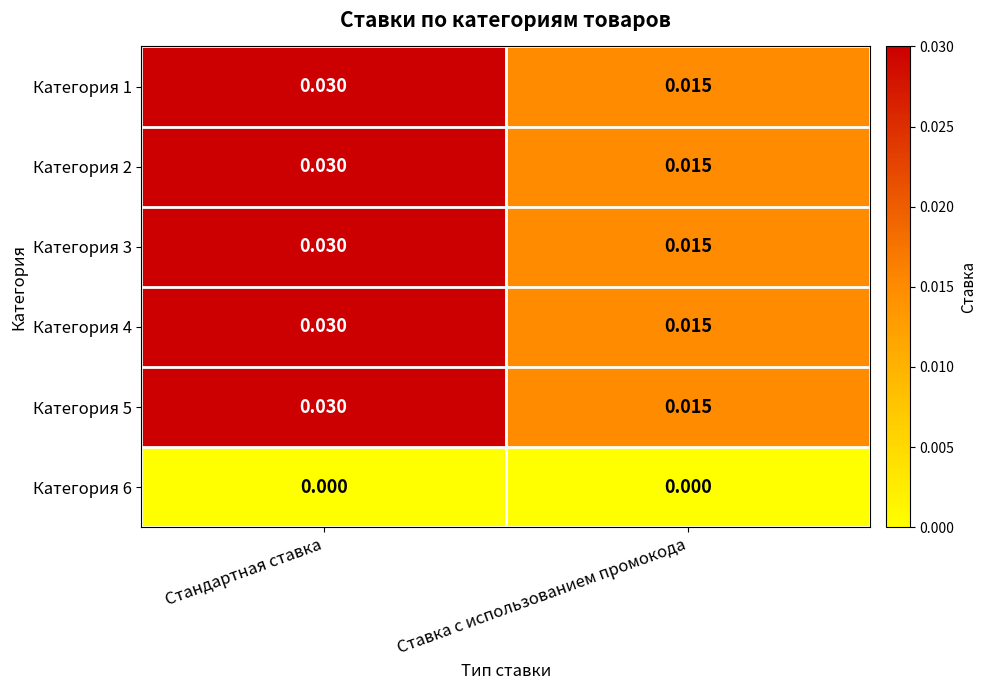

List the labels in order of Категория 4 value, smallest first.

Ставка с использованием промокода, Стандартная ставка